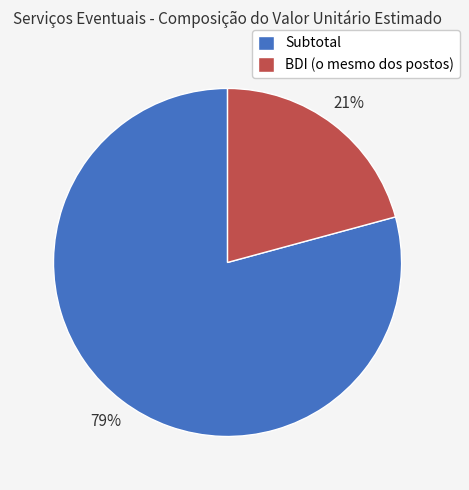

To the nearest percent, what percentage of the pie is Subtotal?

79%